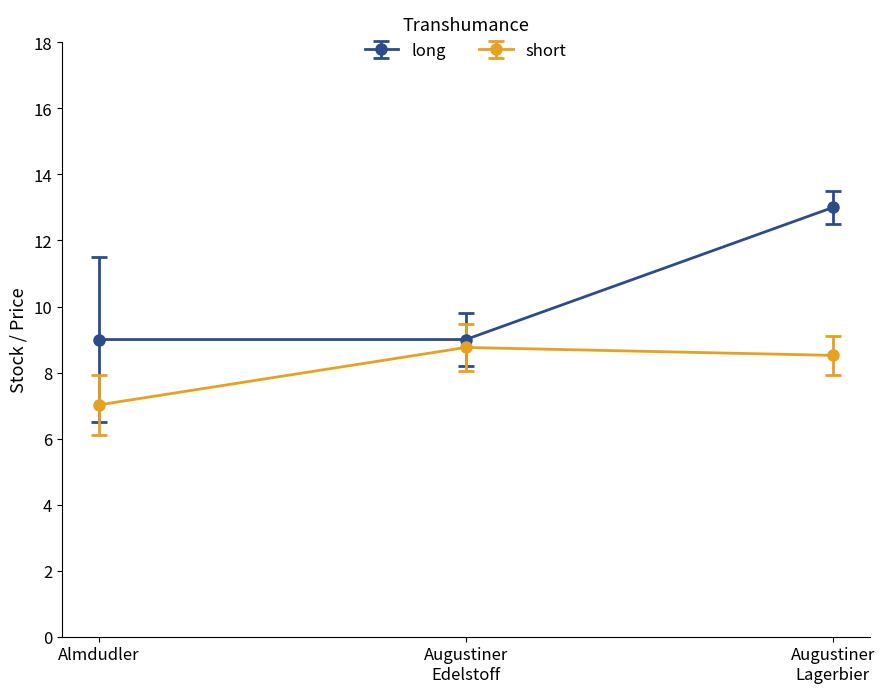

Which label corresponds to the smallest value in the chart?

Almdudler